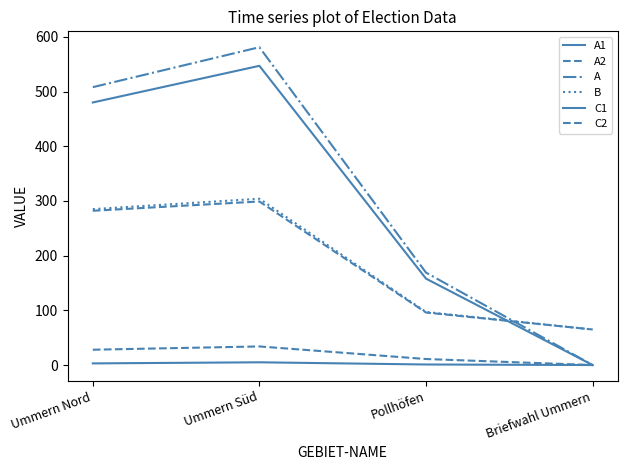

What is the greatest value displayed?

581